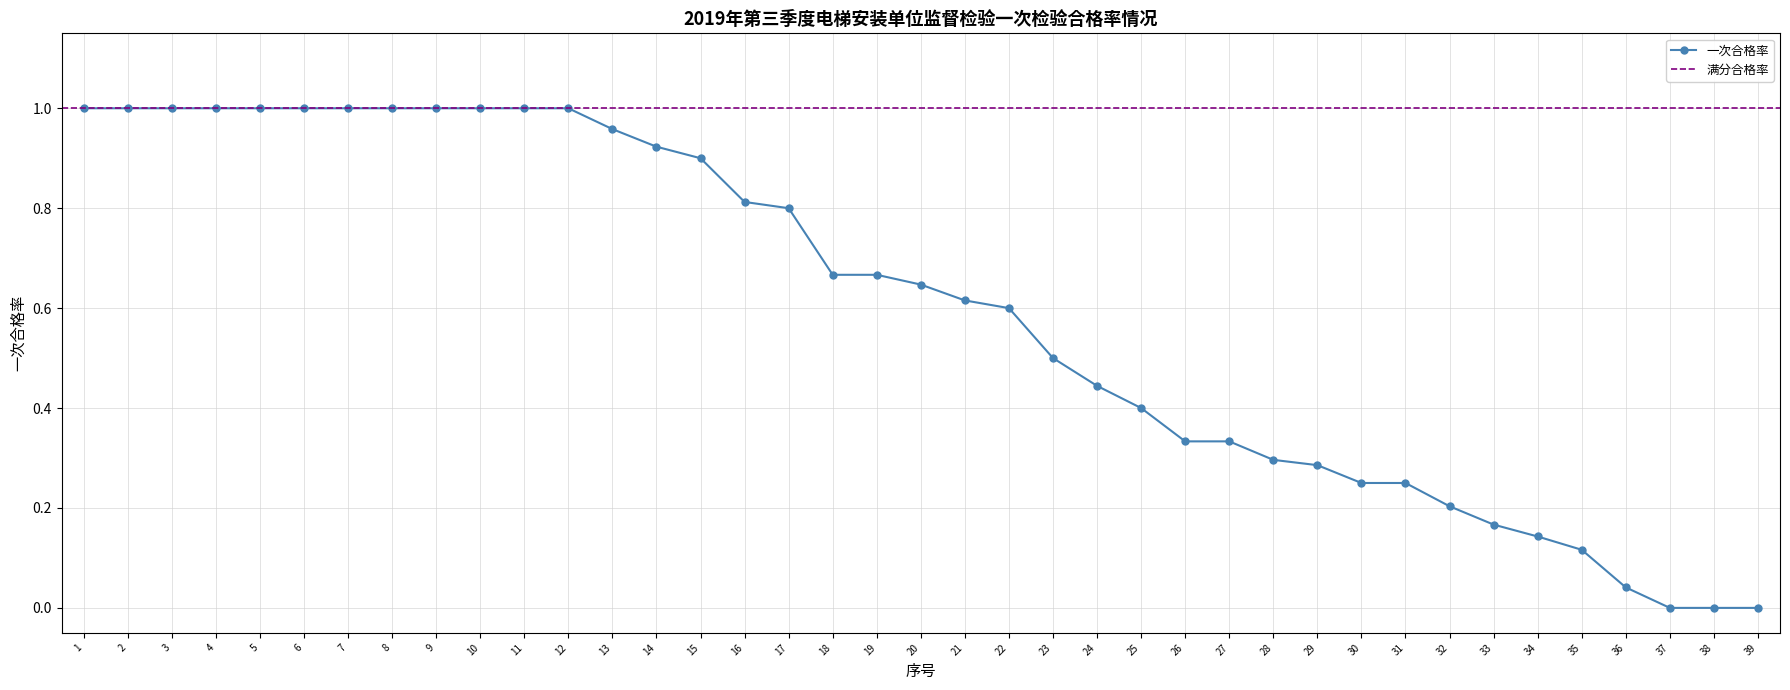

The value of 一次合格率 at 22 is 0.6. True or false?

True